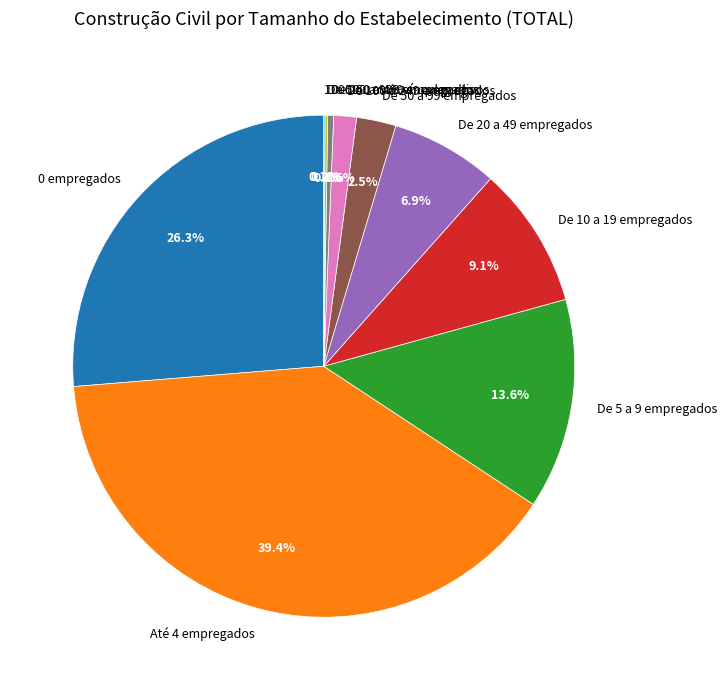

To the nearest percent, what is the difference between the De 250 a 499 empregados and 0 empregados slice percentages?

26%